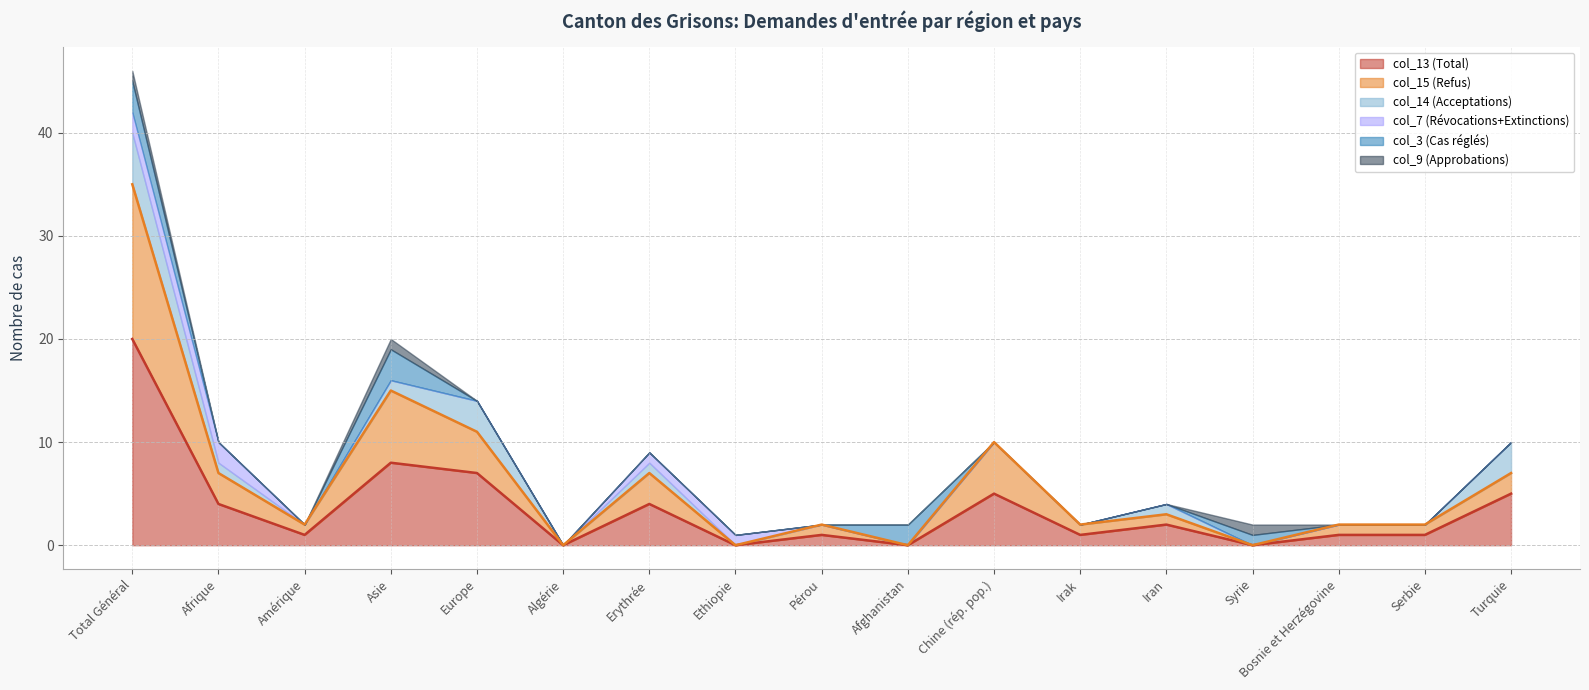

What is the label of the 12th point from the right?

Algérie